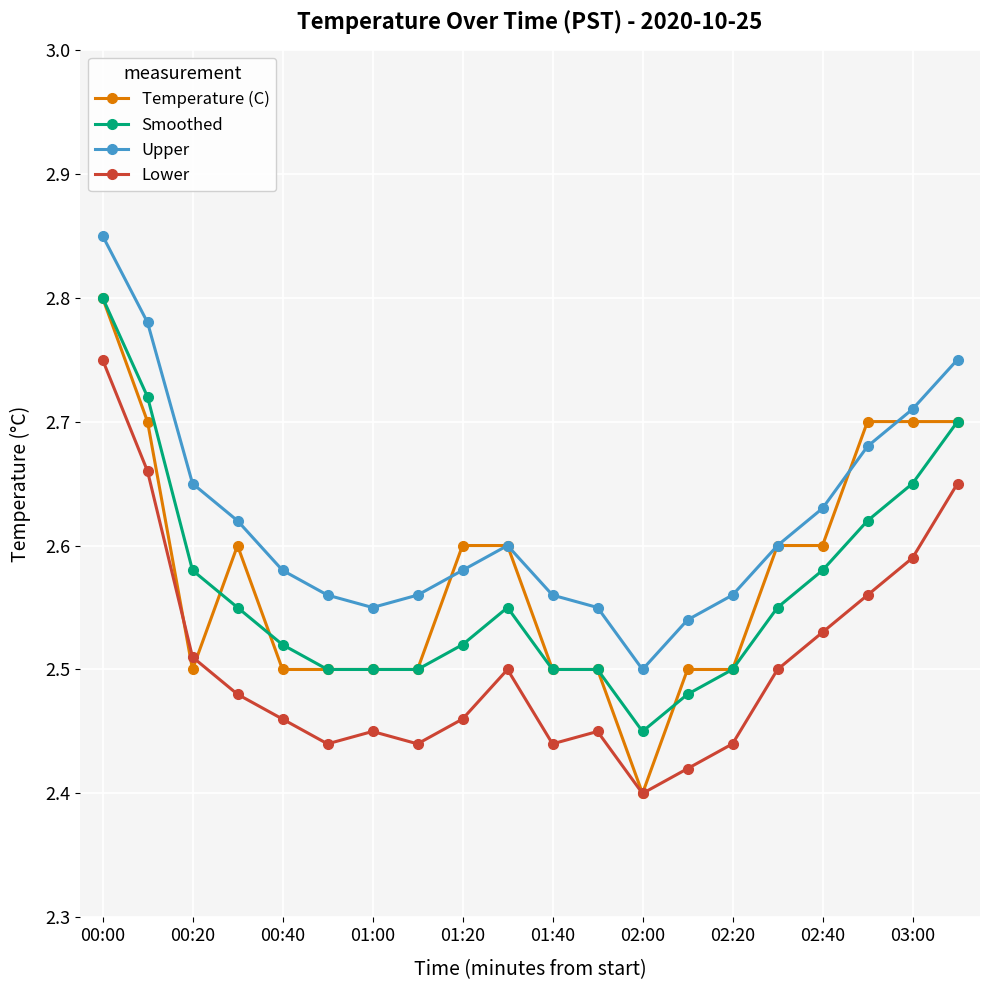

At how many categories does at least one series exceed 2?

20